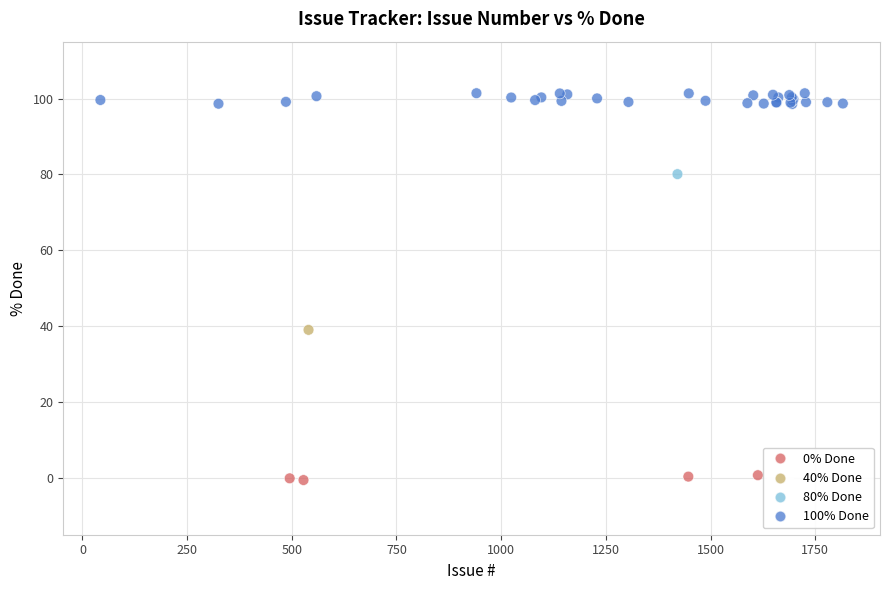

What Y value in the scatter plot is closest to 50?

39.0